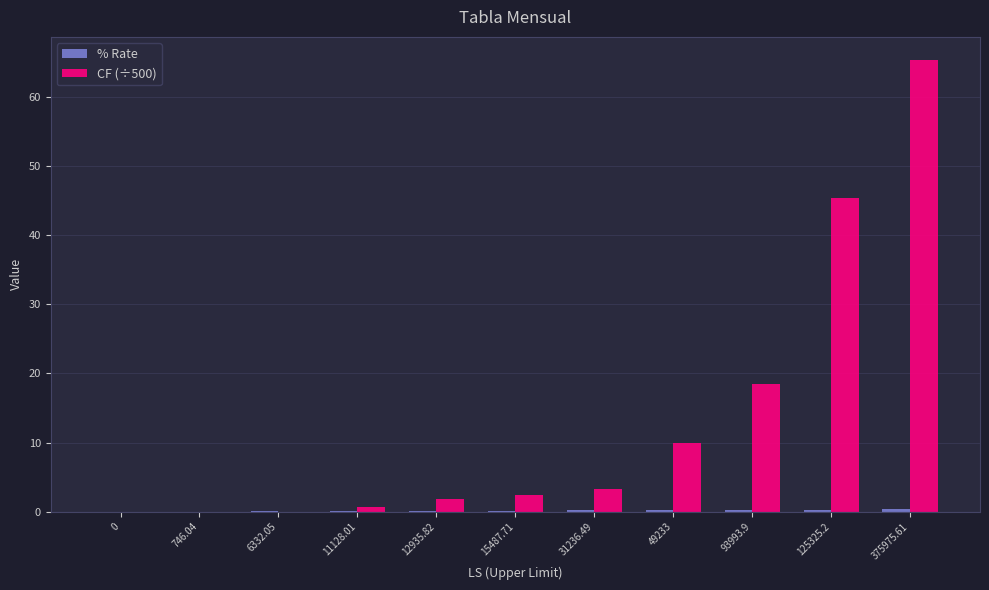

Which series has the largest total across all categories?

CF (÷500)